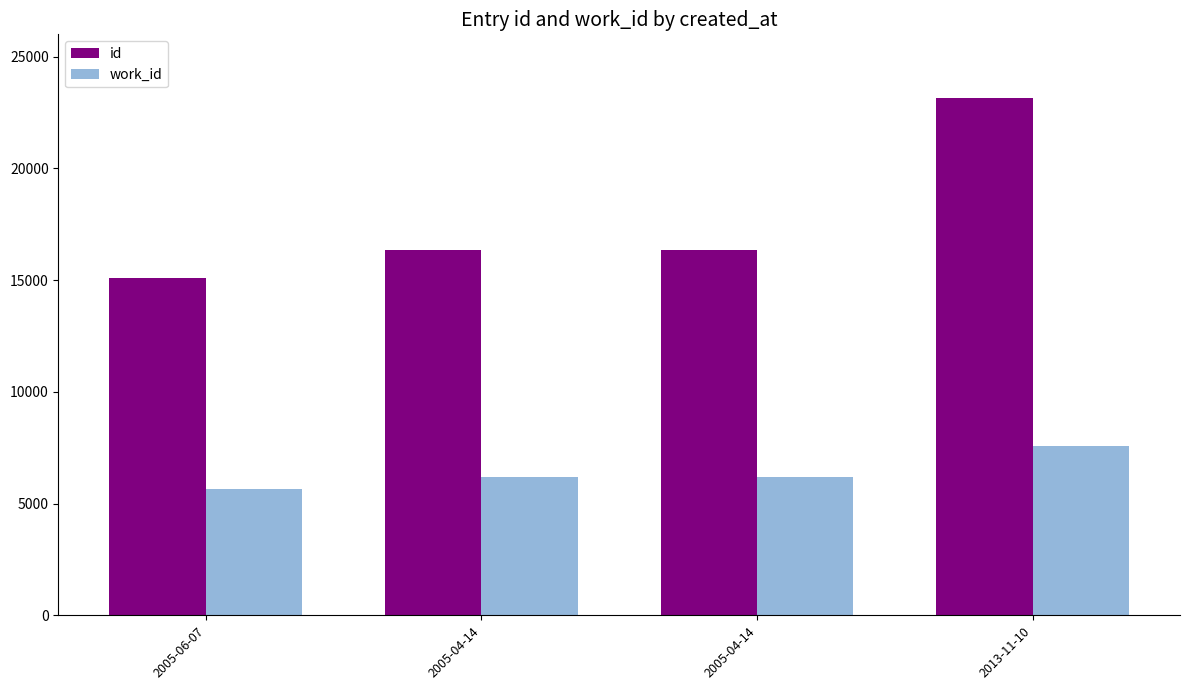

List the series in order of their overall mean, lowest first.

work_id, id